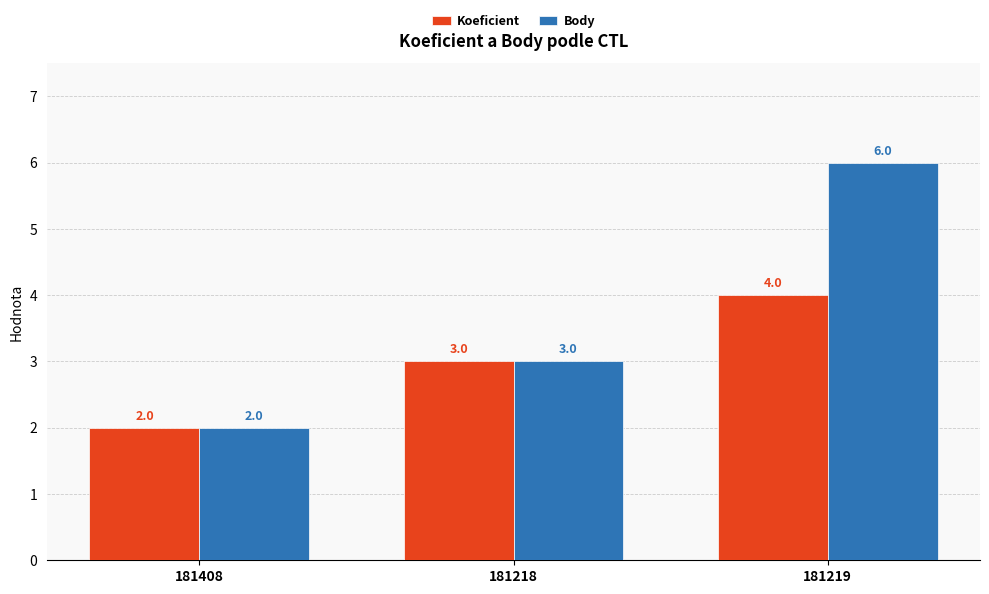

Reading left to right, what are all the values shown in this chart?

Koeficient: 2	3	4
Body: 2	3	6